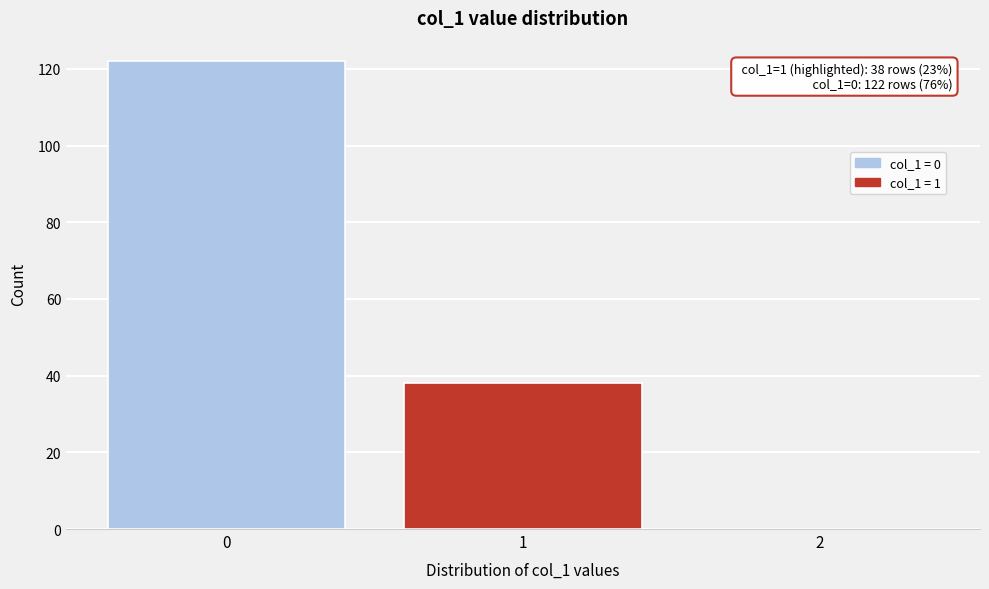

Reading left to right, extract all data points from this chart.

0=122	1=38	2=0